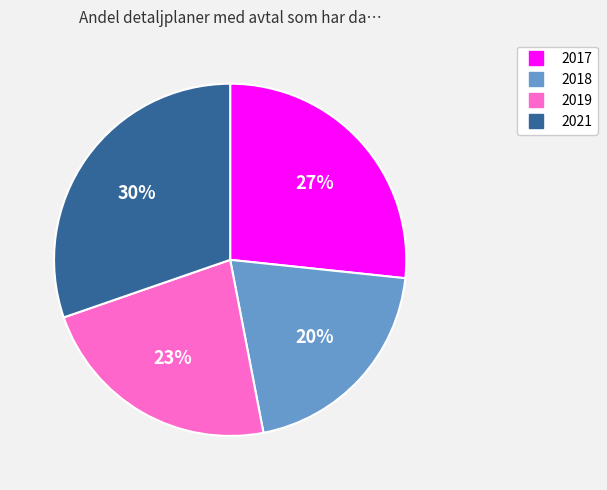

To the nearest percent, what is the average slice percentage?

25%